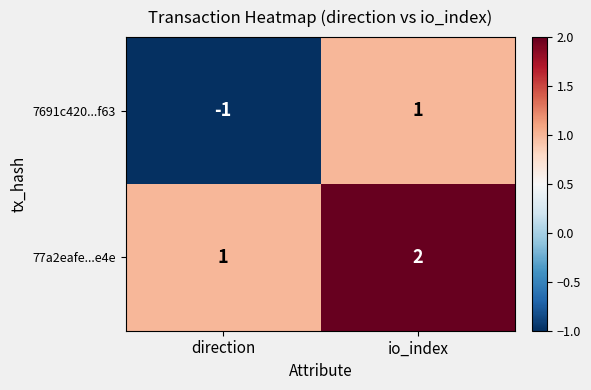

Which series has the largest range (max minus min)?

7691c420...f63